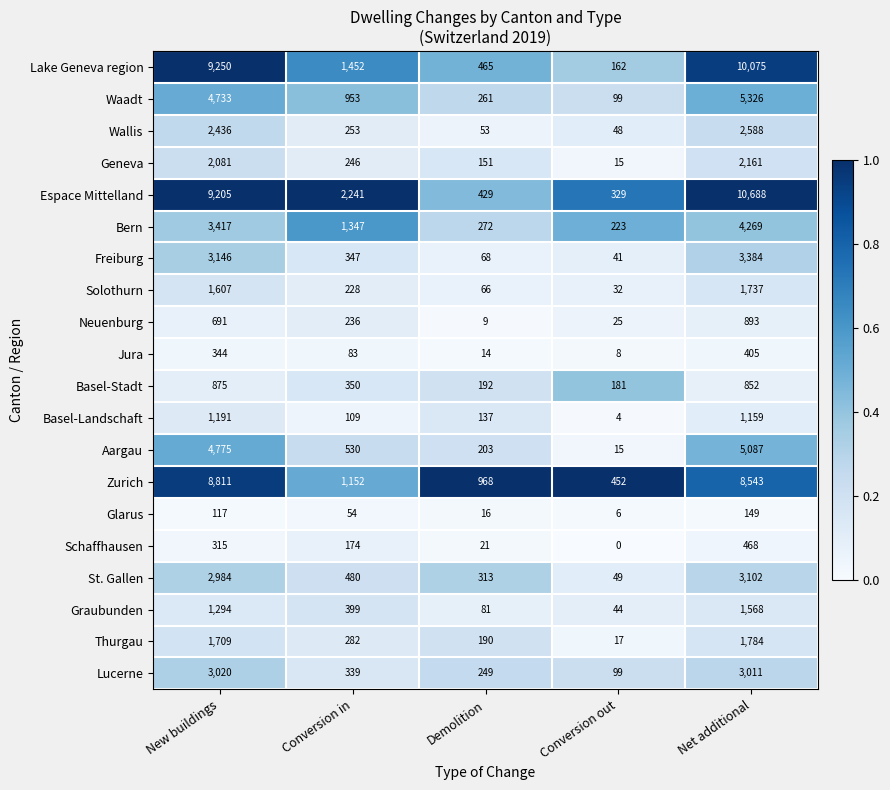

Where is St. Gallen nearest to the value 1575?

Conversion in